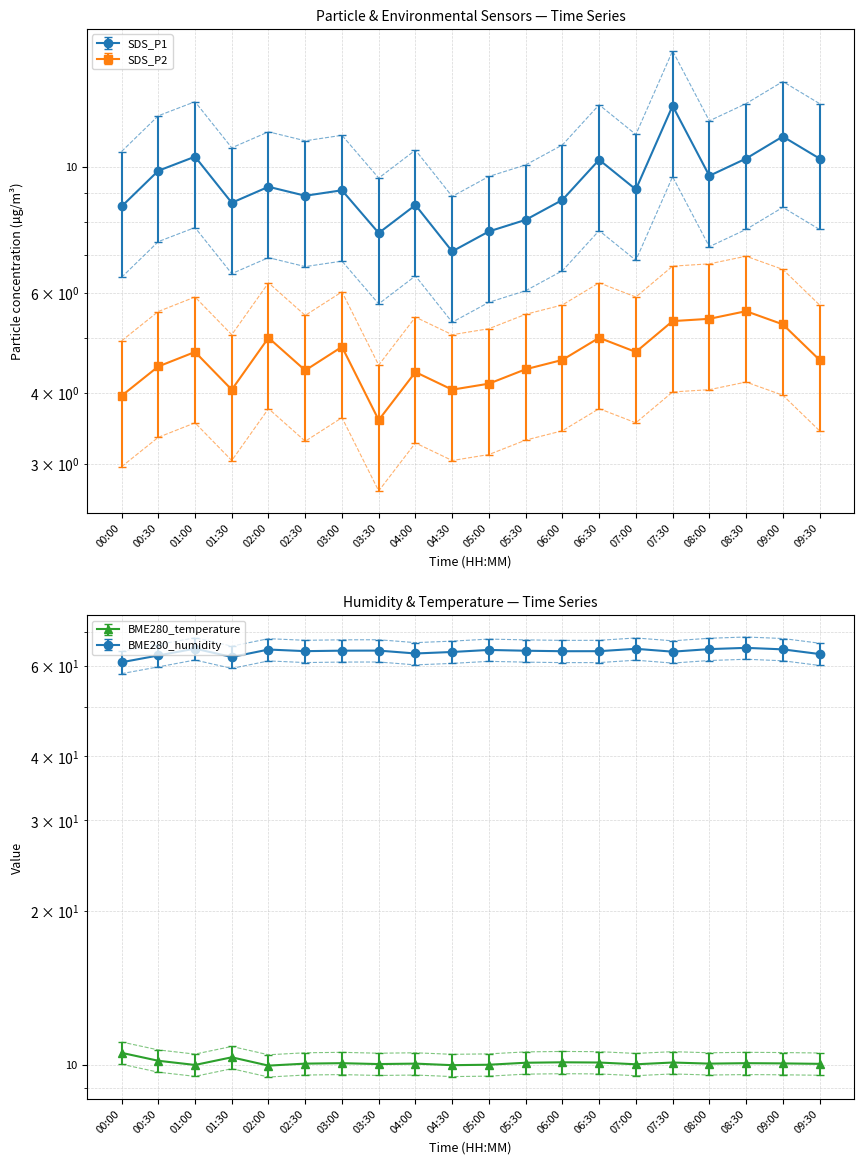

What is the difference between the highest and lowest values at 02:30?

62.0